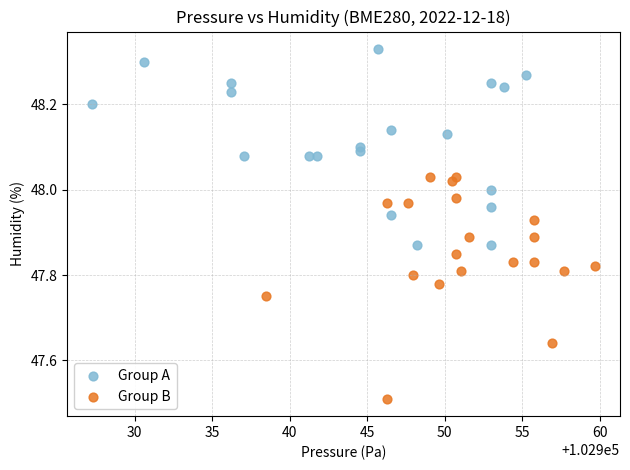

Which series contains the highest Y value?

Group A